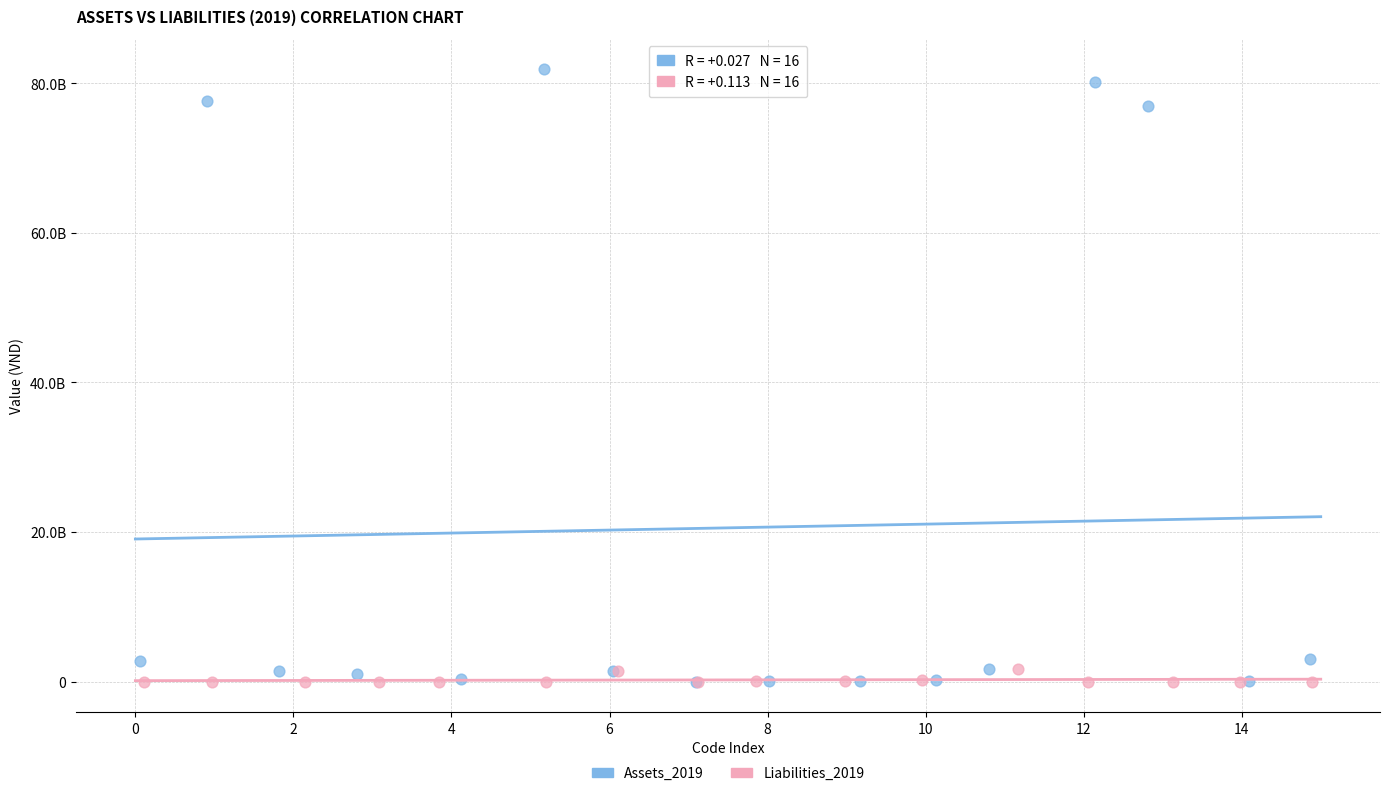

What are all the series names shown in the legend?

Assets_2019, Liabilities_2019